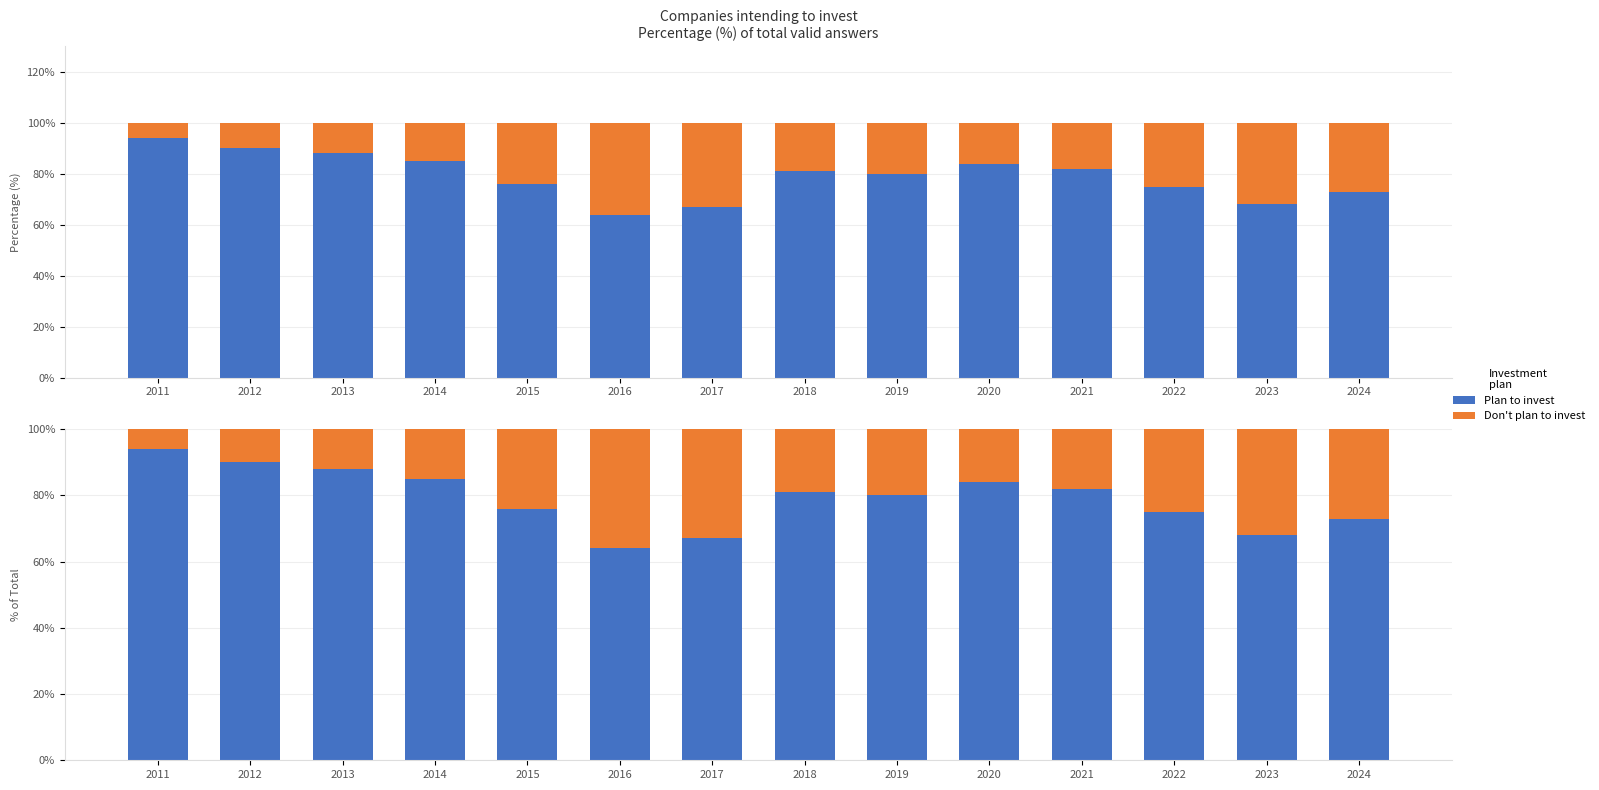

Where does the Don't plan to invest series first go above 20?

2015